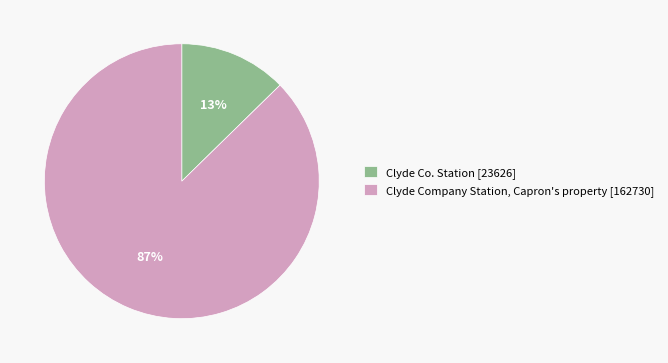

To the nearest percent, what is the average slice percentage?

50%